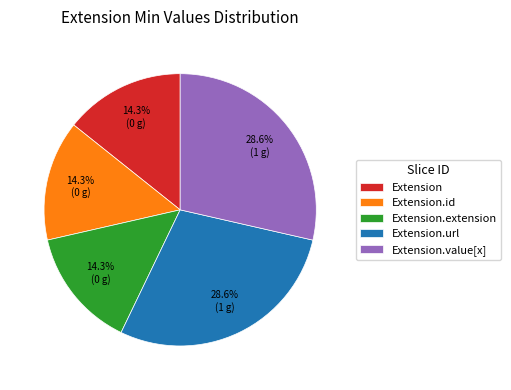

Combined, do Extension.extension and Extension account for over 50%?

No